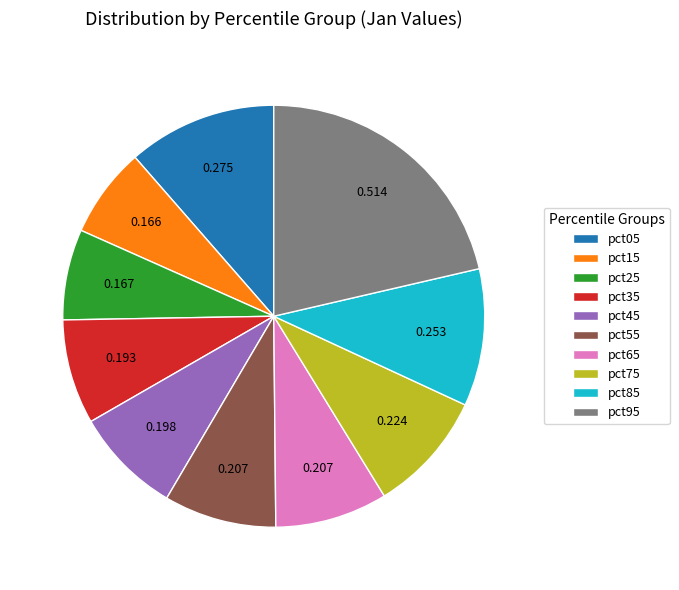

True or false: pct35 accounts for 8% of the total.

True